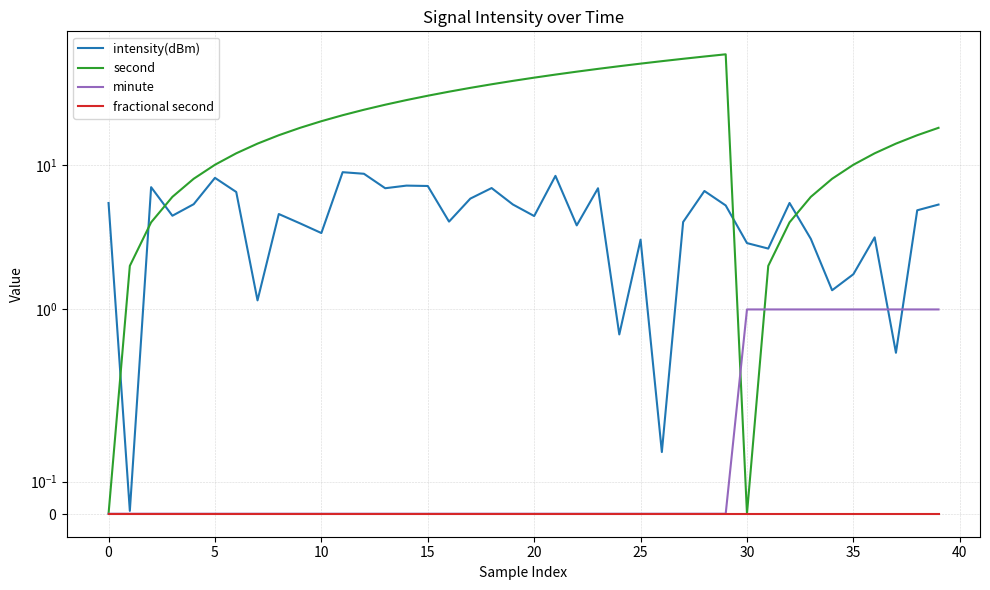

What is the sum of all intensity(dBm) values?

184.9